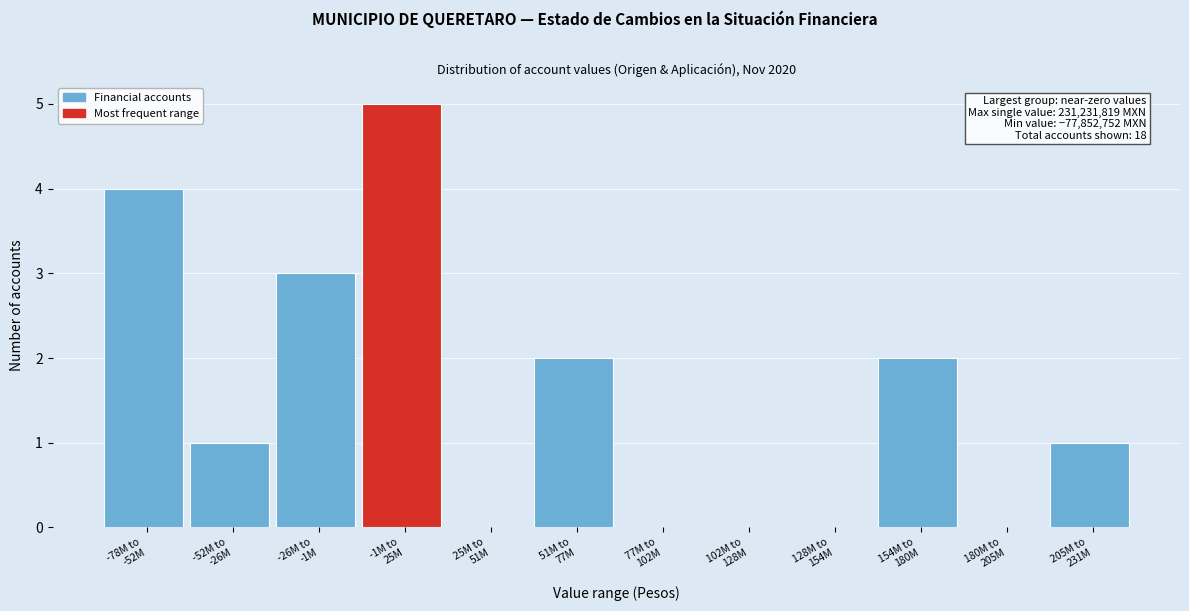

What is the maximum value shown in the chart?

5